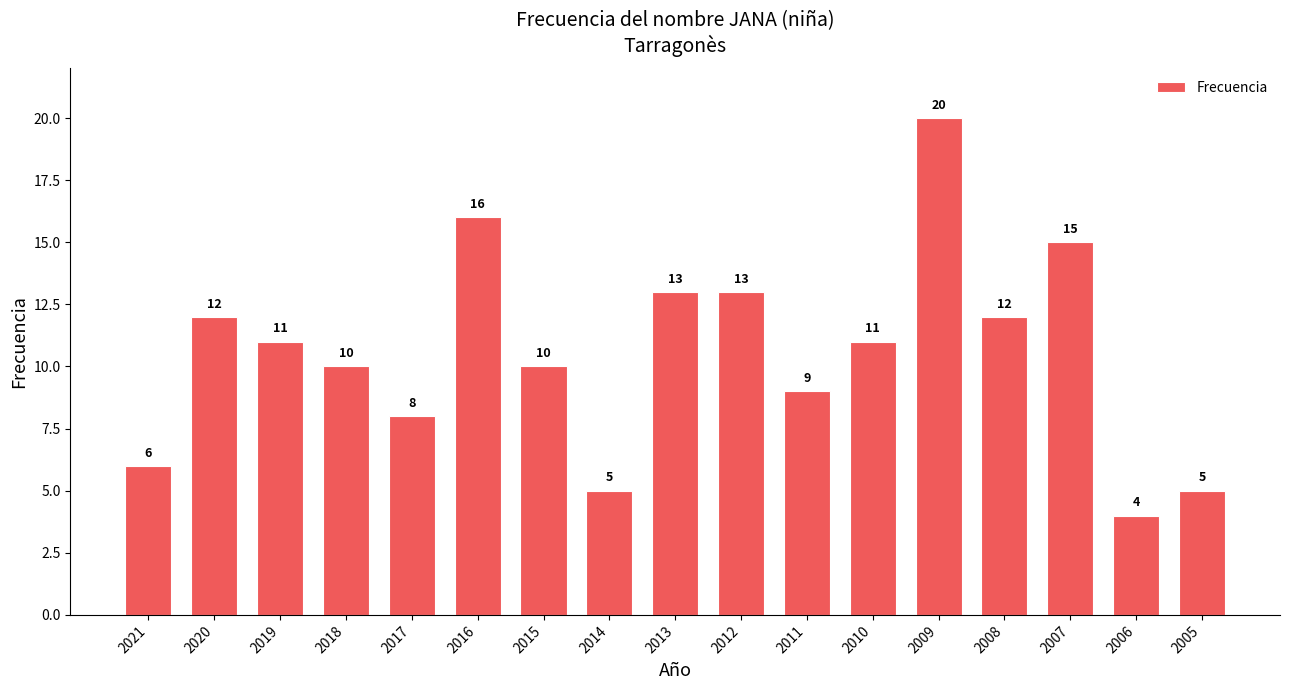

Where does the data first go above 11?

2020